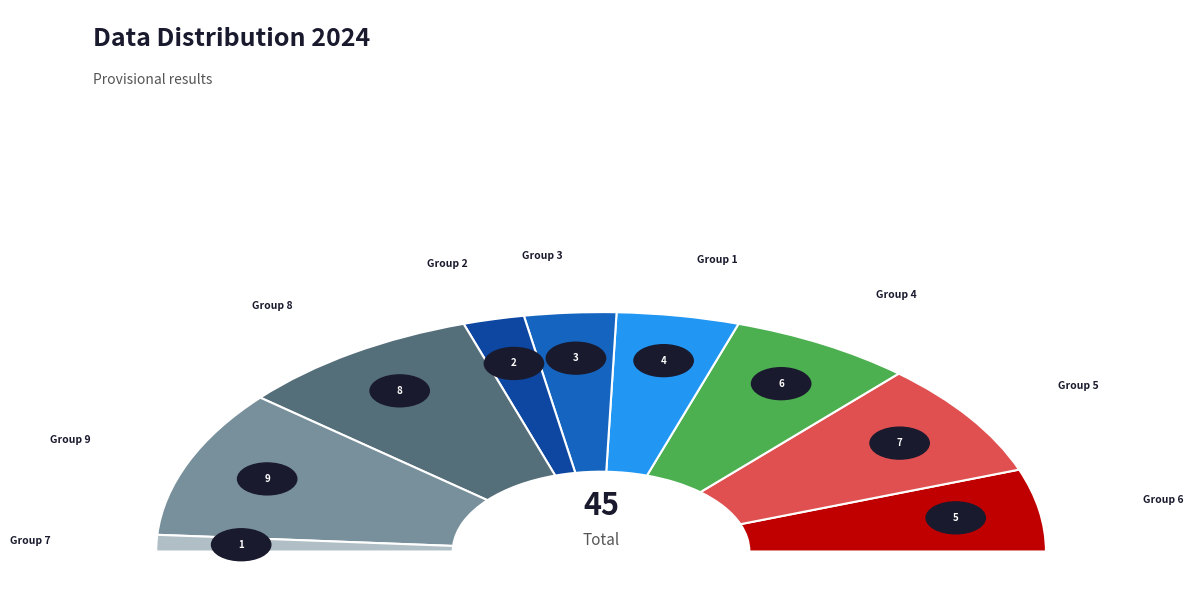

To the nearest percent, what is the difference between the 2 and 6 slice percentages?

7%